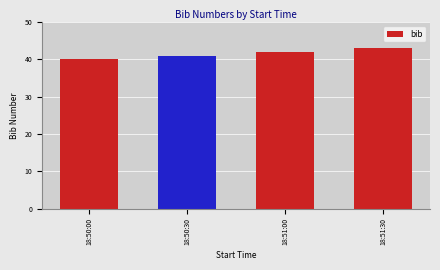

Reading left to right, extract all data points from this chart.

18:50:00=40	18:50:30=41	18:51:00=42	18:51:30=43